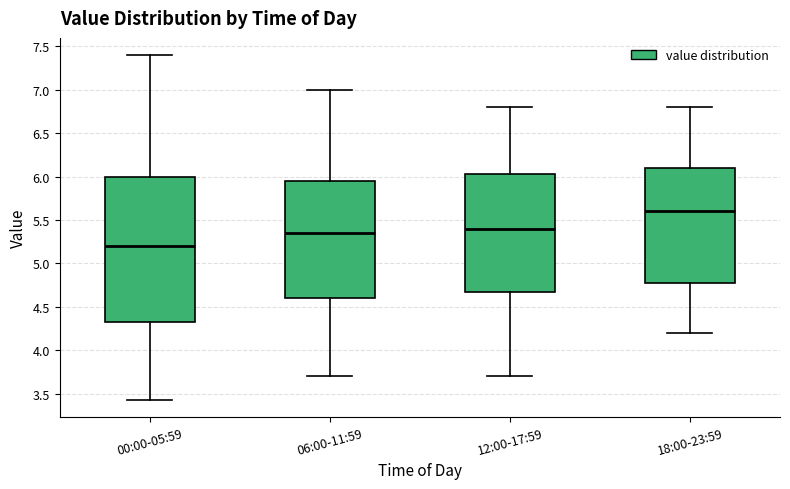

Reading left to right, transcribe this box plot: for each box, give where its median line is, the range the box spans, and where its two whiskers end, as read against the y-axis. The values are not printed on the chart, so give them approximately, as read against the axis.

00:00-05:59: median 5.20, box 4.35 to 6.00, whiskers 3.45 to 7.40
06:00-11:59: median 5.35, box 4.60 to 5.95, whiskers 3.70 to 7.00
12:00-17:59: median 5.40, box 4.70 to 6.05, whiskers 3.70 to 6.80
18:00-23:59: median 5.60, box 4.80 to 6.10, whiskers 4.20 to 6.80